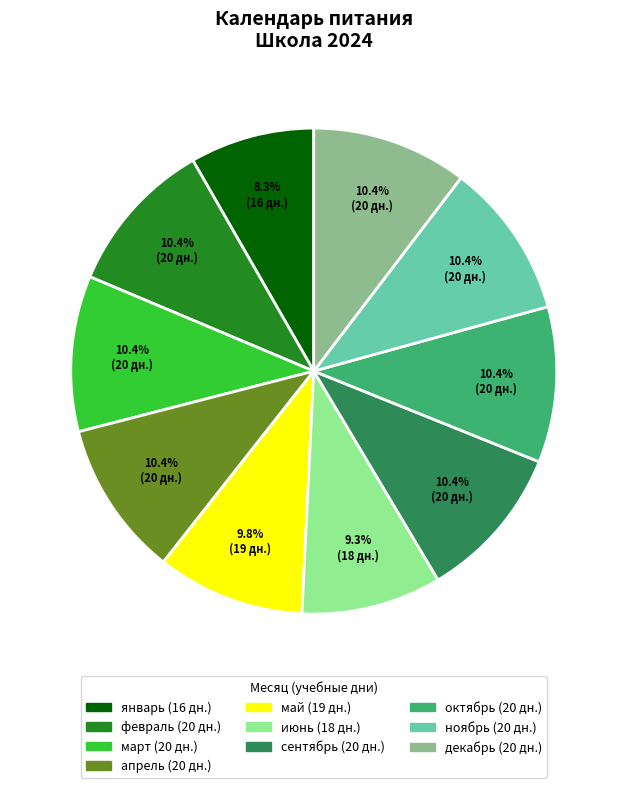

Which slice is the smallest?

январь